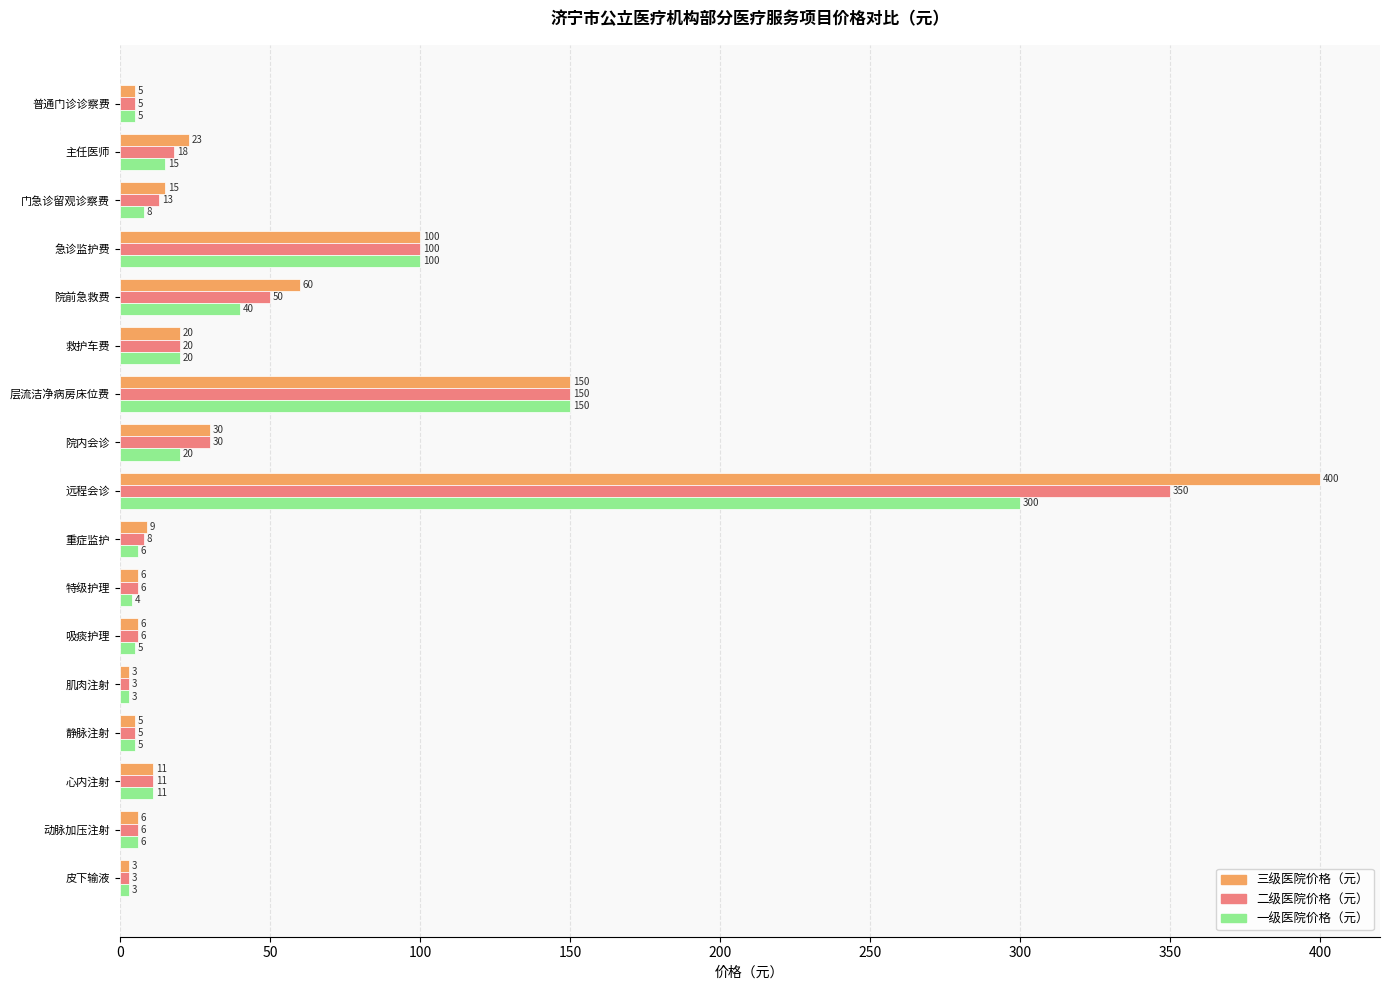

Rank the series by their maximum value, from lowest to highest.

一级医院价格（元）, 二级医院价格（元）, 三级医院价格（元）